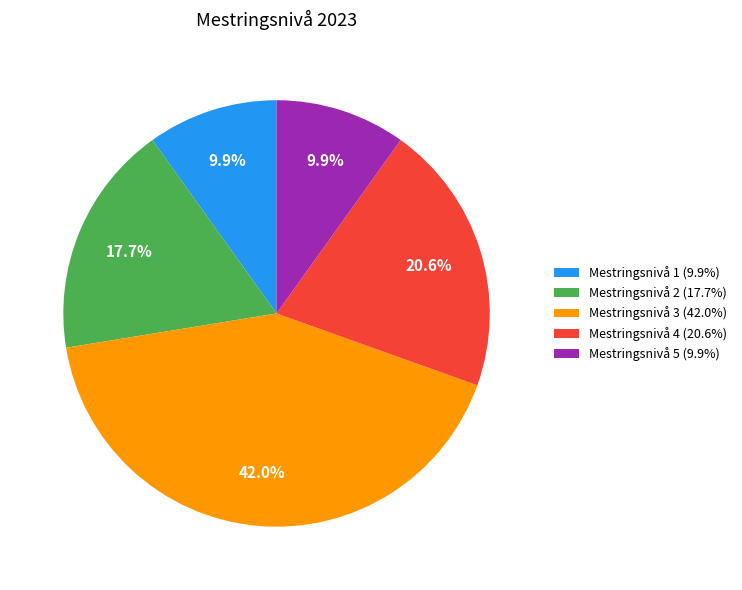

How many slices are in this pie chart?

5